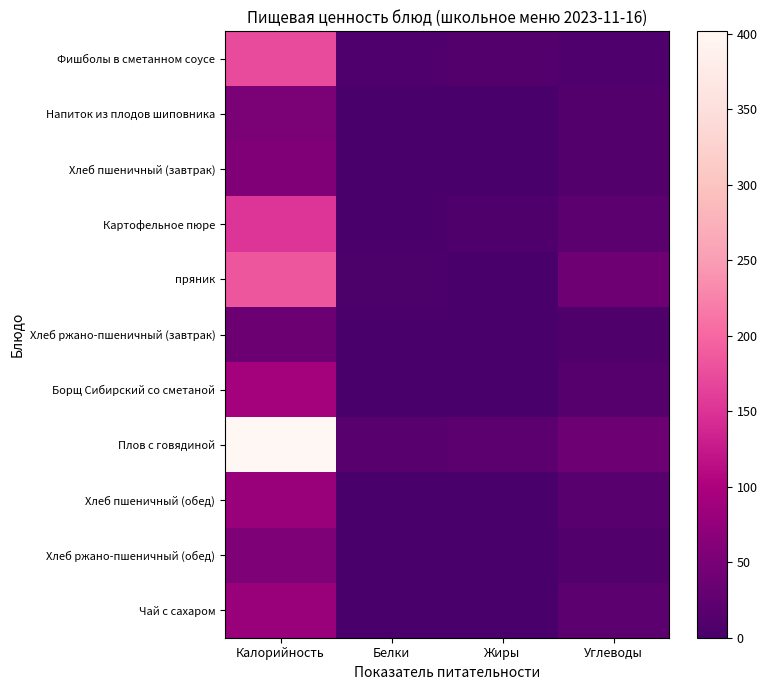

What is the total value across all series at Калорийность?

1366.6